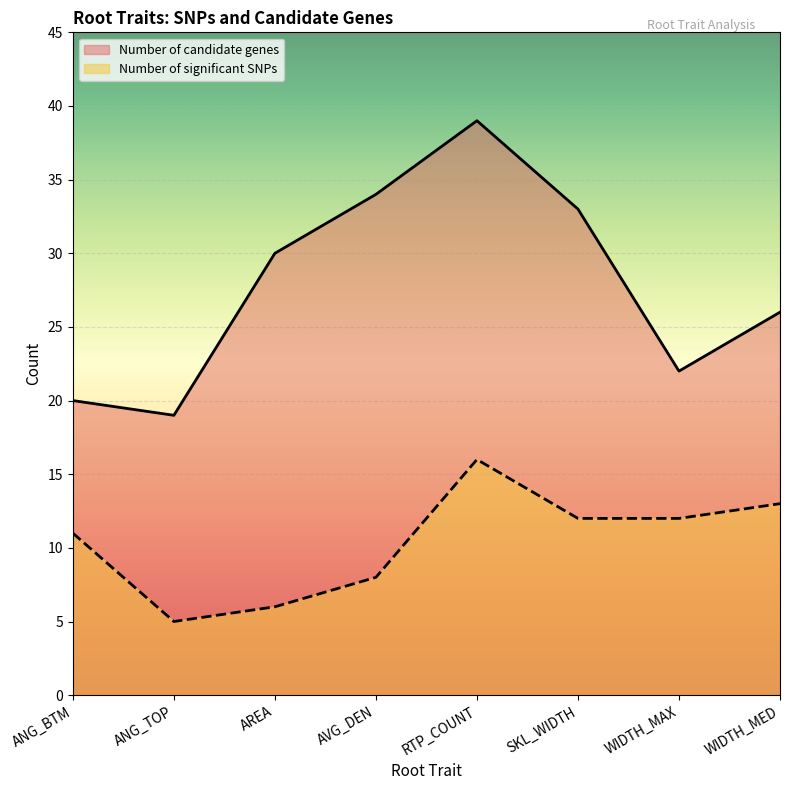

What is the label of the 5th point from the right?

AVG_DEN